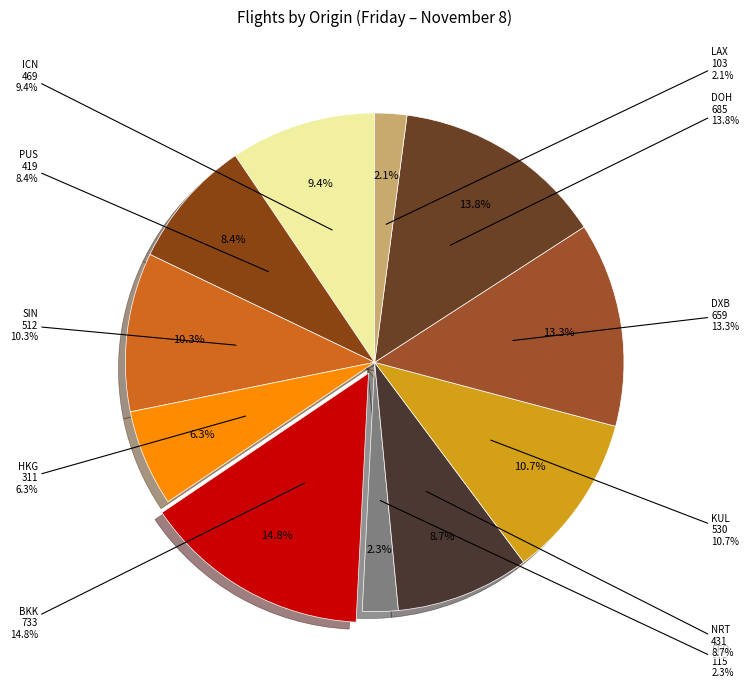

What is the change in value from SFO to LAX?

-12